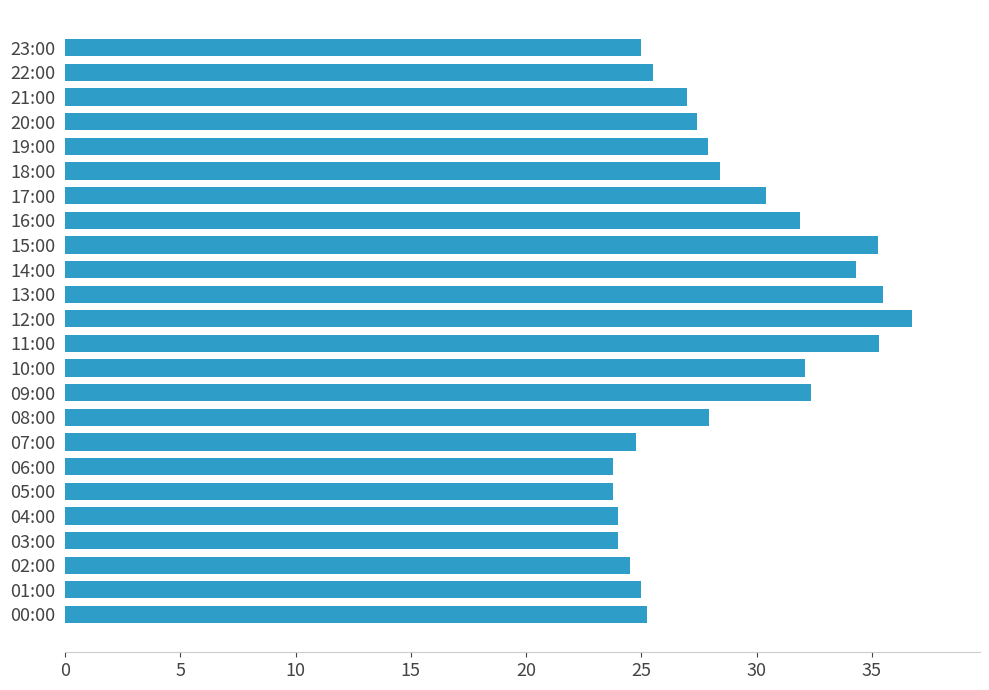

At which category does the chart reach its peak across all series?

12:00